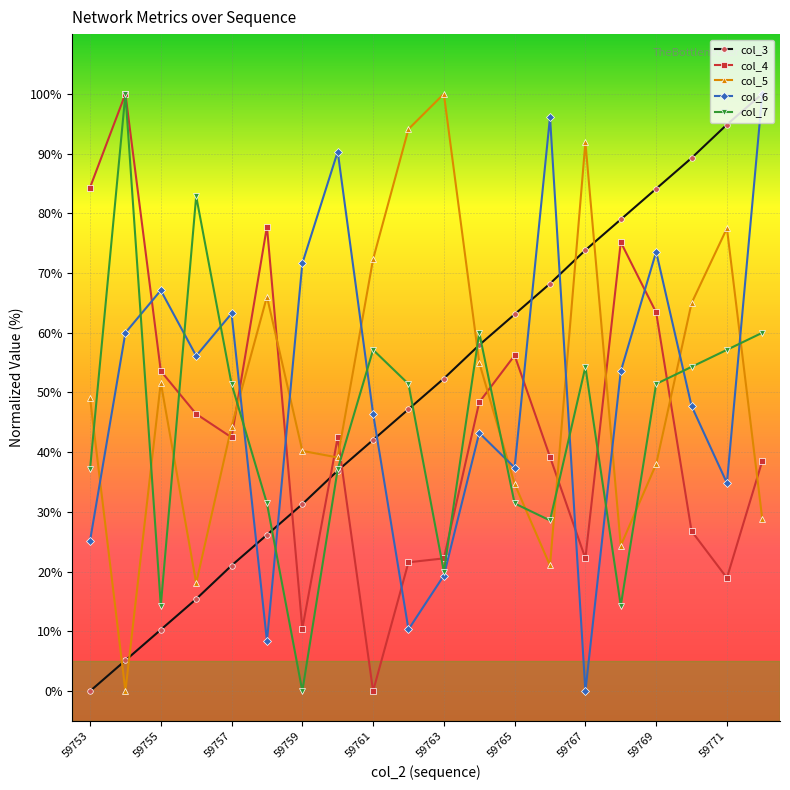

What is the maximum value shown in the chart?

100.0